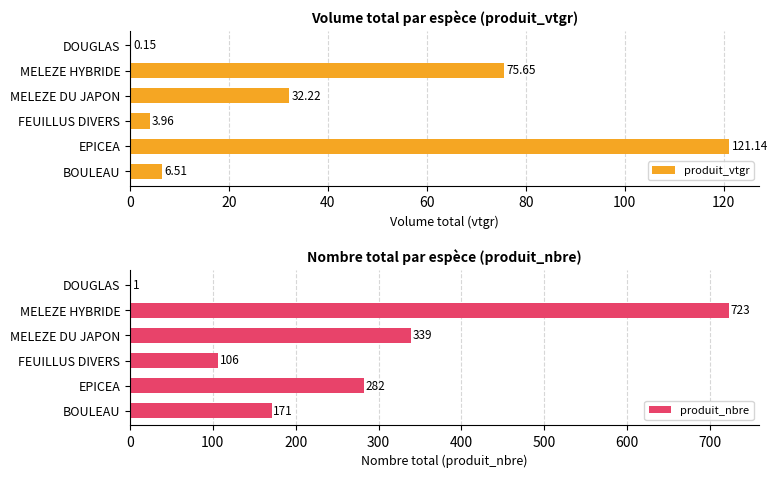

List the series in order of their overall mean, highest first.

produit_nbre, produit_vtgr